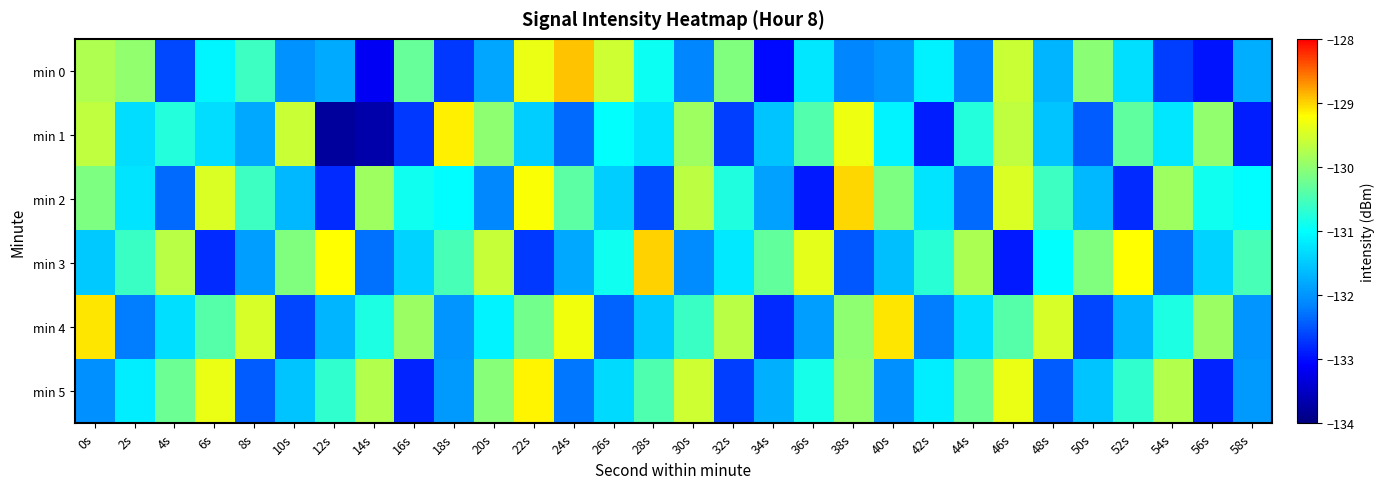

Which series has the largest total across all categories?

min 4